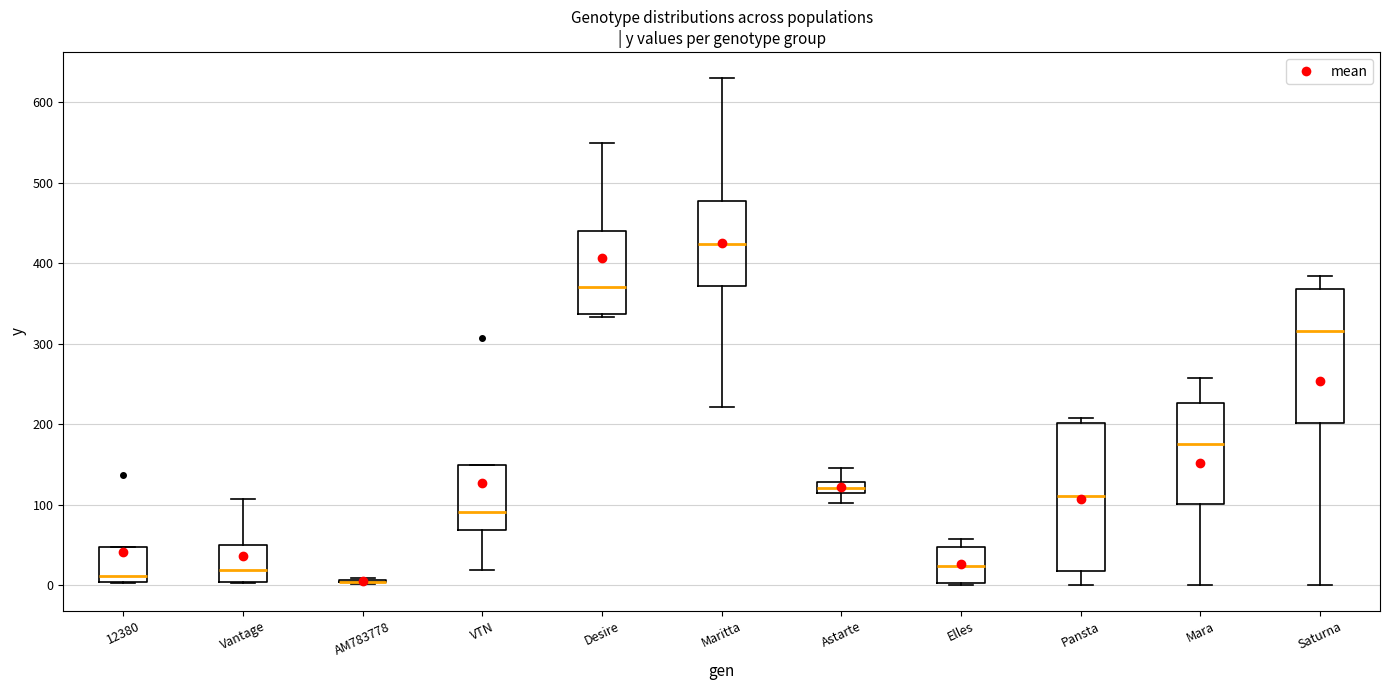

Comparing the boxes themselves (not the whiskers), which one is the tallest?

Pansta